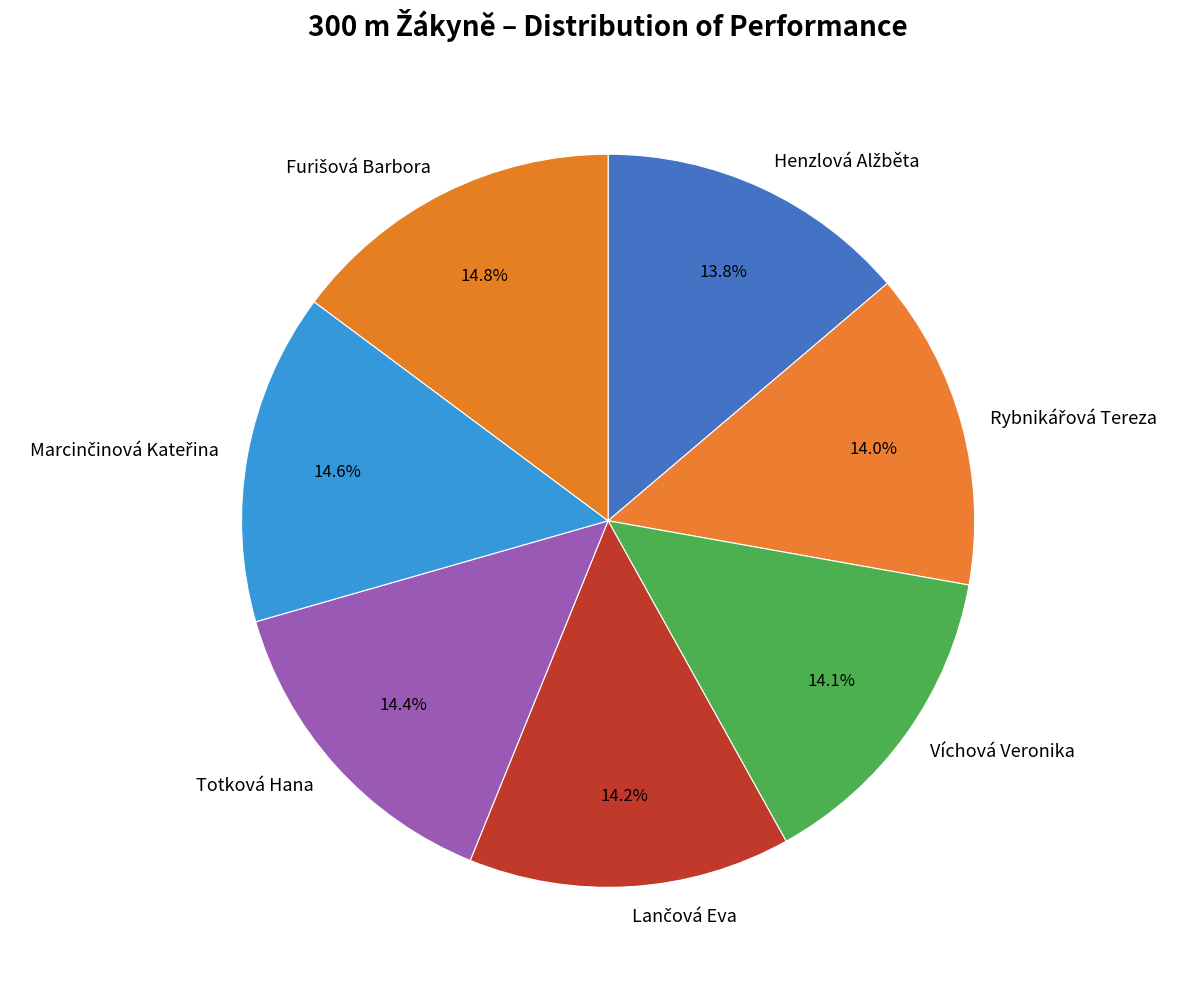

What portion of the pie excludes Víchová Veronika?

85.9%